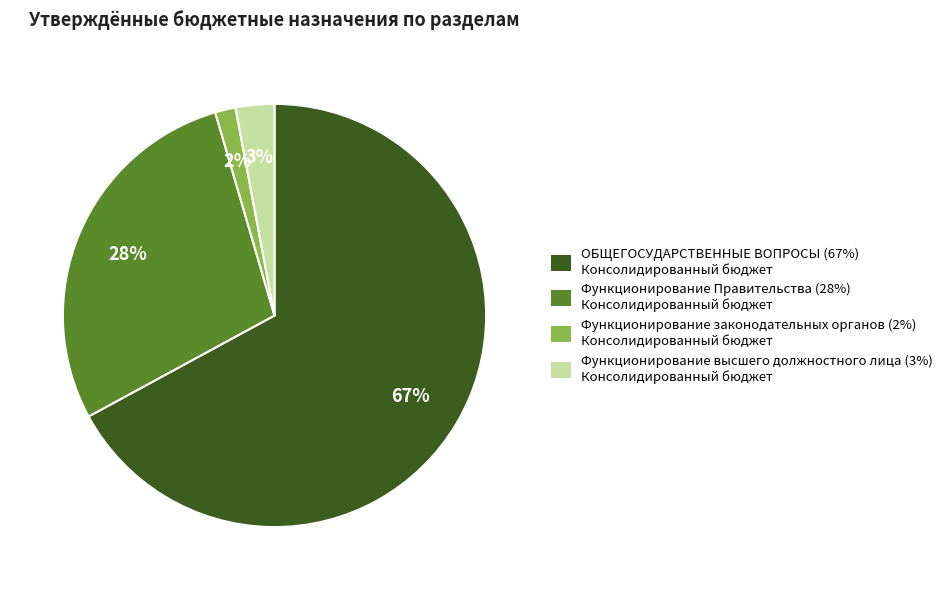

Is there a majority slice in this chart?

Yes